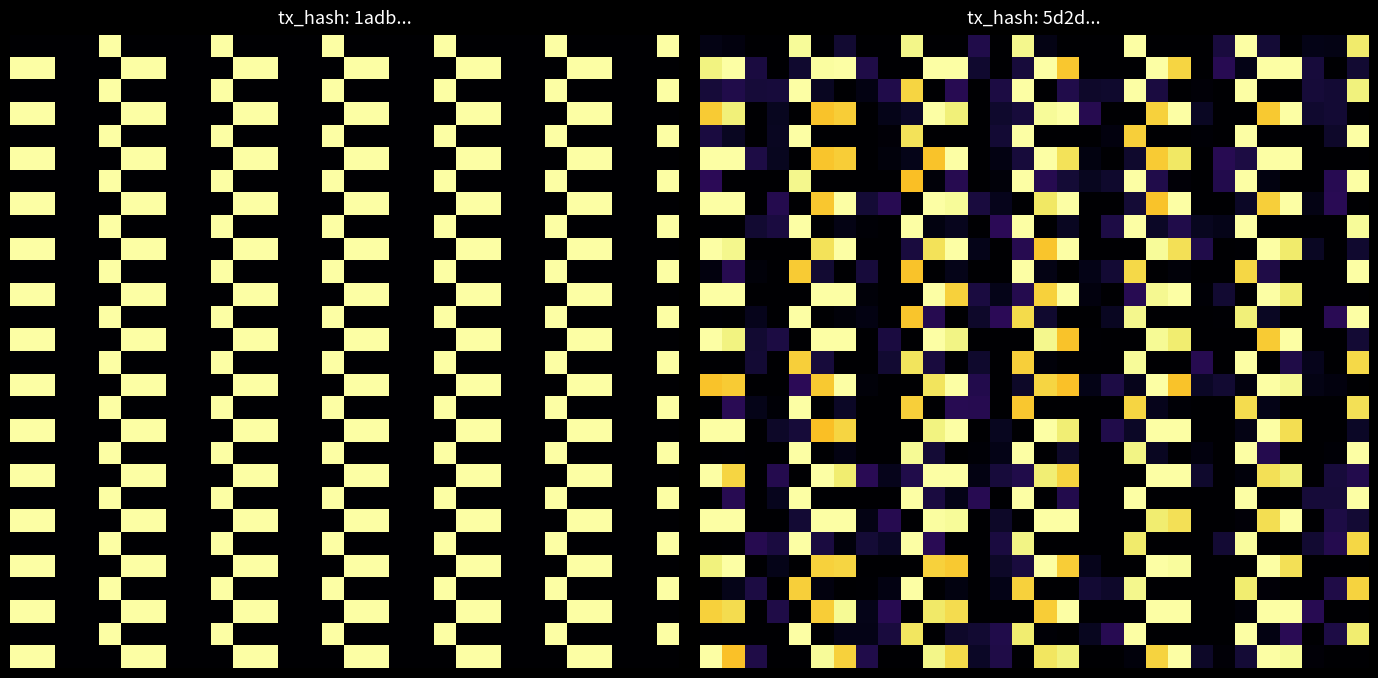

At how many categories does at least one series exceed 0?

30